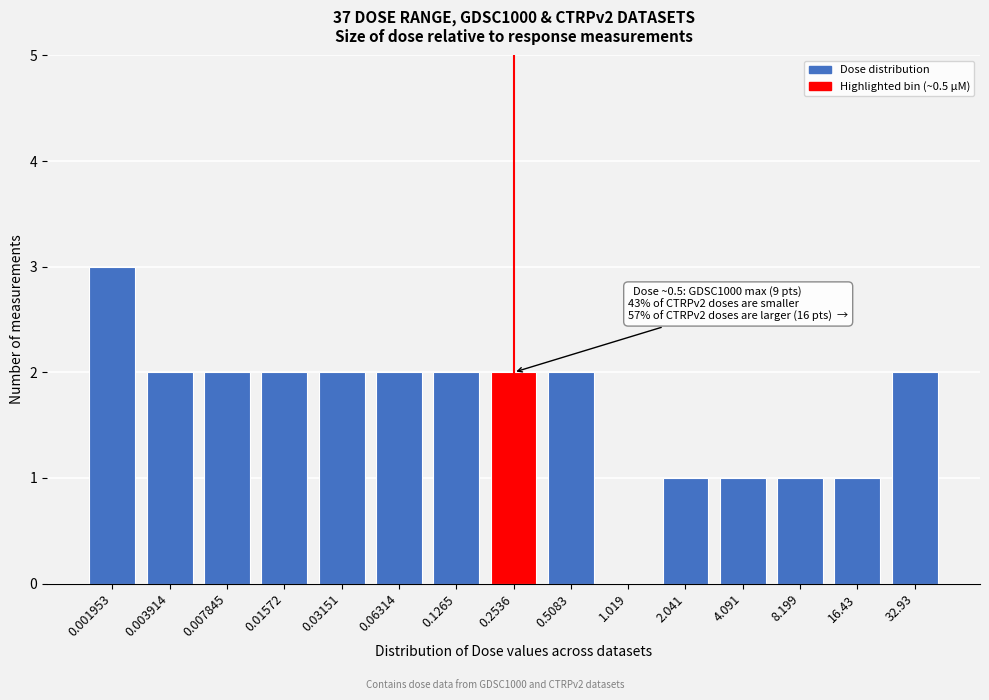

Reading left to right, extract all data points from this chart.

0.001953=3	0.003914=2	0.007845=2	0.01572=2	0.03151=2	0.06314=2	0.1265=2	0.2536=2	0.5083=2	1.019=0	2.041=1	4.091=1	8.199=1	16.43=1	32.93=2